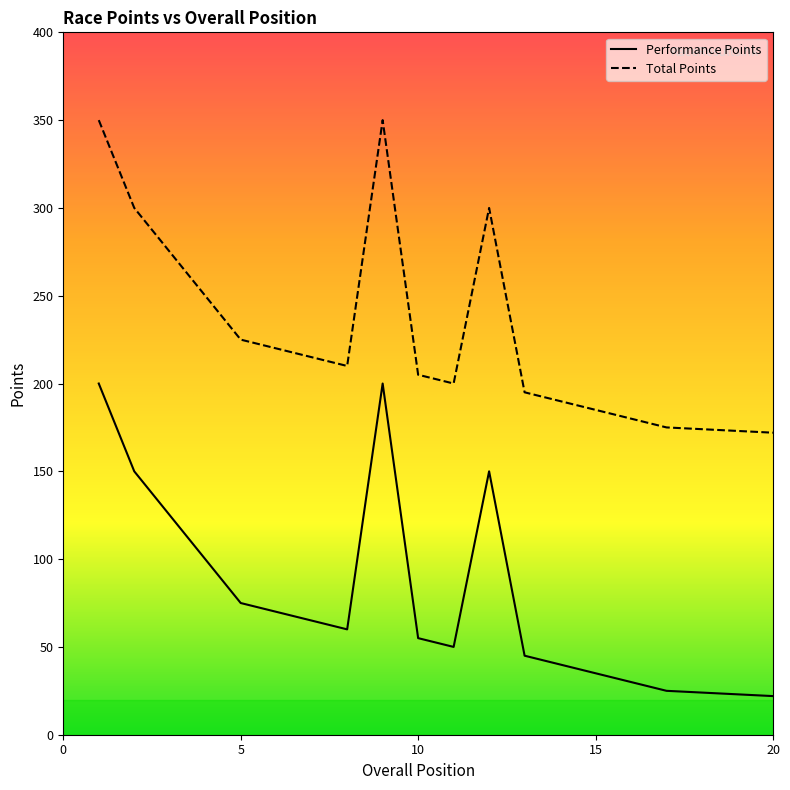

Rank the series by their maximum value, from lowest to highest.

Performance Points, Total Points